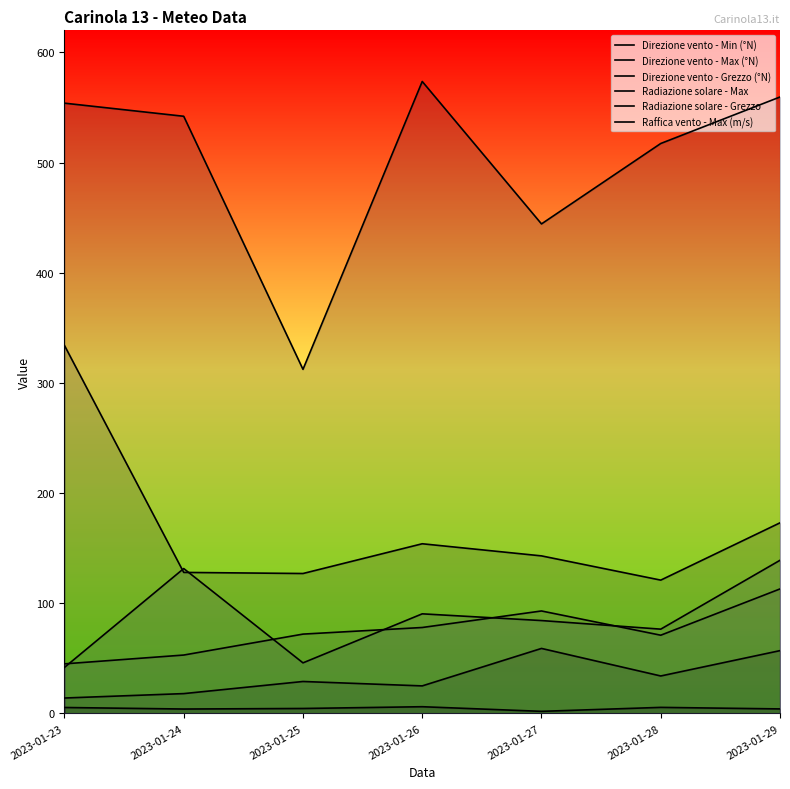

At which label is Direzione vento - Max (°N) closest to 227?

2023-01-29